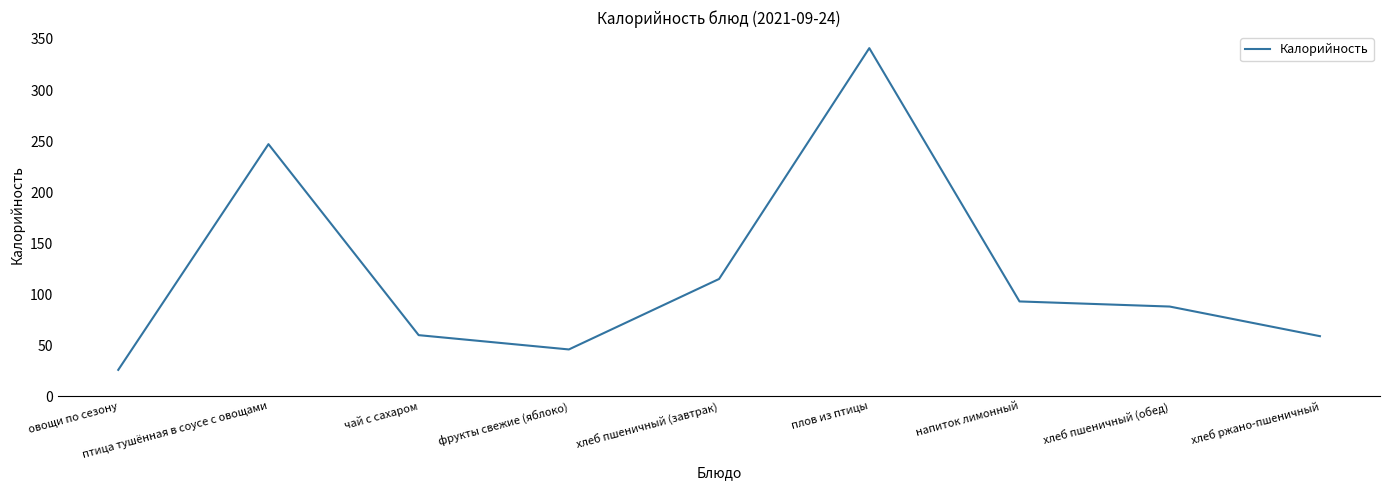

Is this an area chart (filled region under the line)?

No